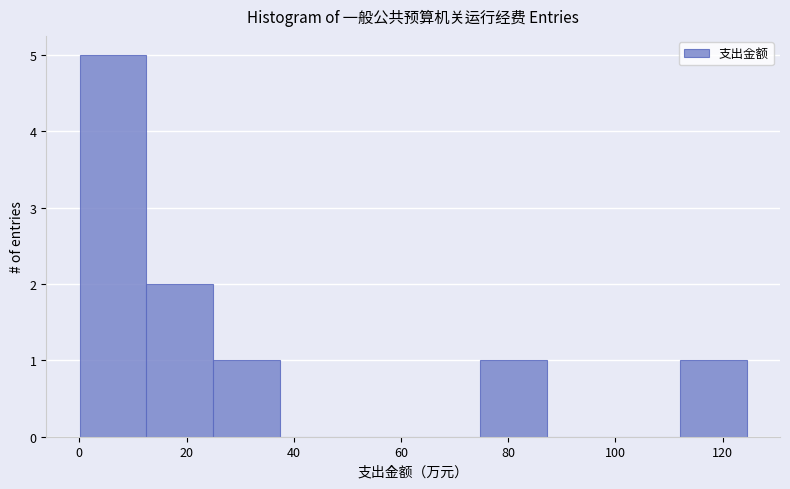

Reading left to right, transcribe this chart: for each bar, give the range it covers on the x-axis and its height. Neither the bar edges nor the heights are printed on the chart, so give them approximately, as read against the axes.

0 to 12: 5
12 to 24: 2
24 to 38: 1
38 to 50: 0
50 to 62: 0
62 to 74: 0
74 to 88: 1
88 to 100: 0
100 to 112: 0
112 to 124: 1